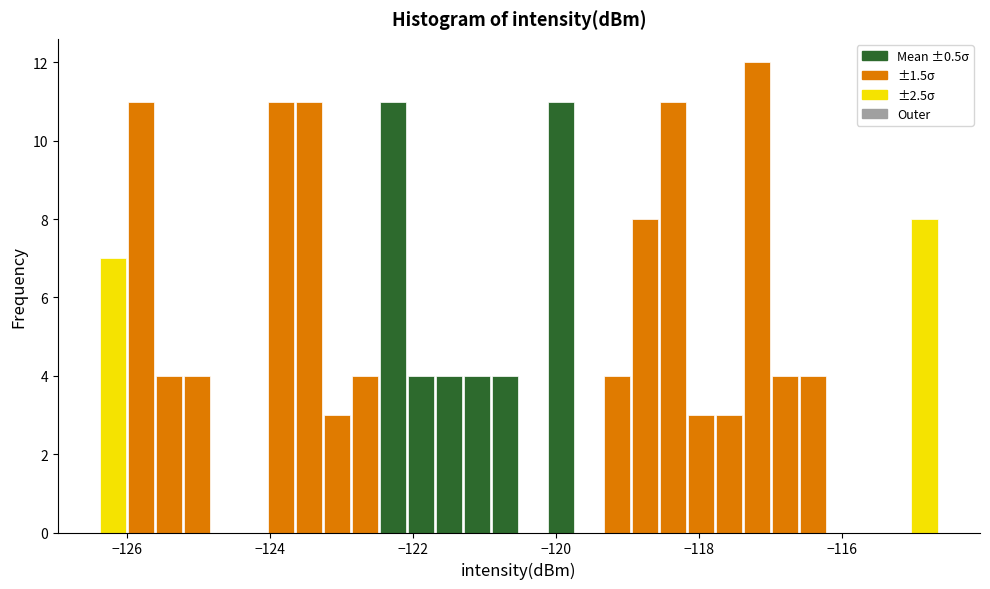

Around what value on the x-axis is the tallest bar? Give the approximate position of its centre, as read against the axis.

-117.2